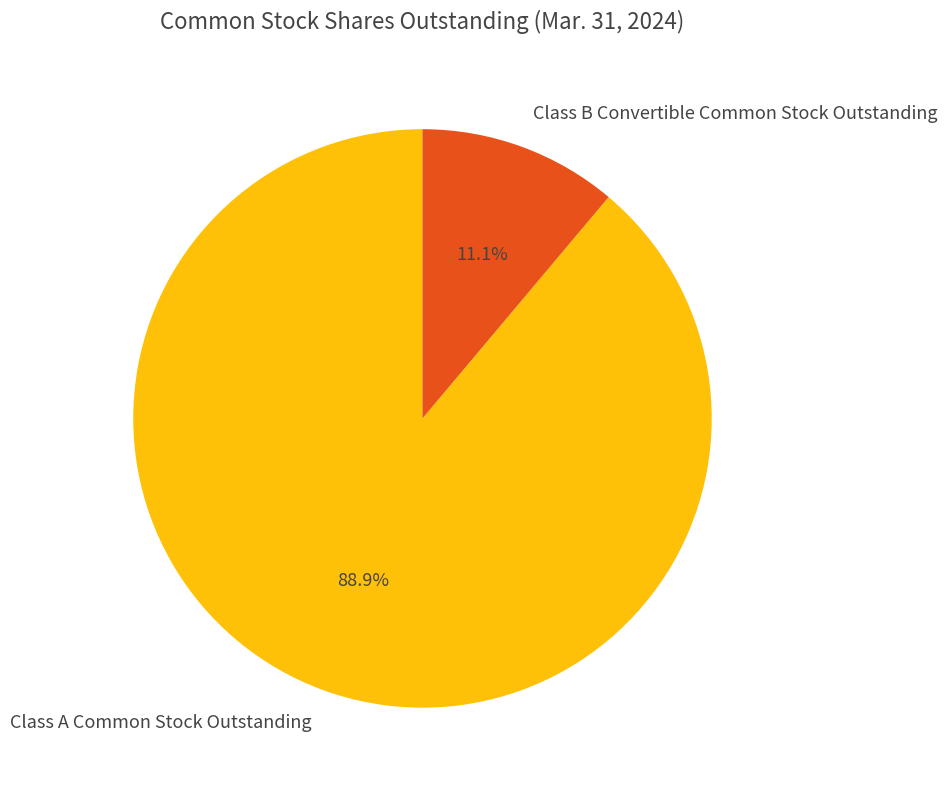

Which category accounts for the majority?

Class A Common Stock Outstanding